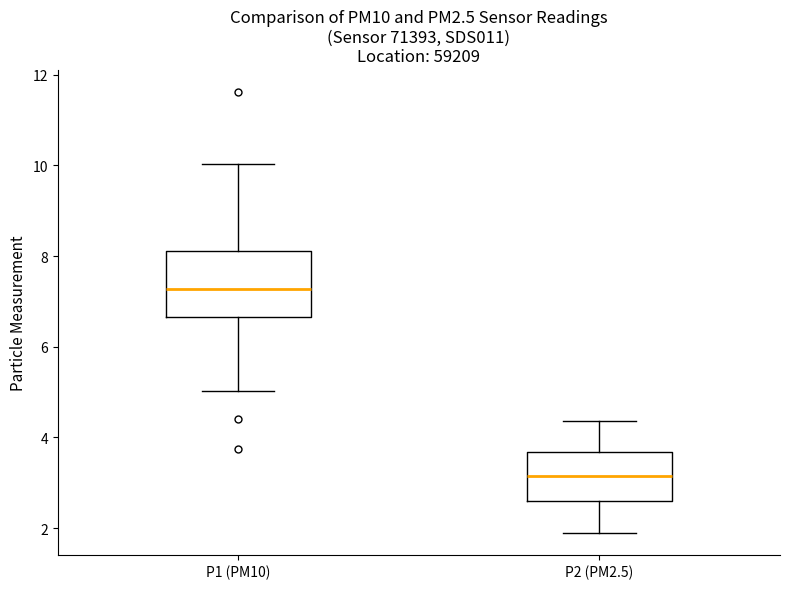

Reading left to right, transcribe this box plot: for each box, give where its median line is, the range the box spans, and where its two whiskers end, as read against the y-axis. The values are not printed on the chart, so give them approximately, as read against the axis.

P1 (PM10): median 7.2, box 6.6 to 8.2, whiskers 5.0 to 10.0
P2 (PM2.5): median 3.2, box 2.6 to 3.6, whiskers 2.0 to 4.4